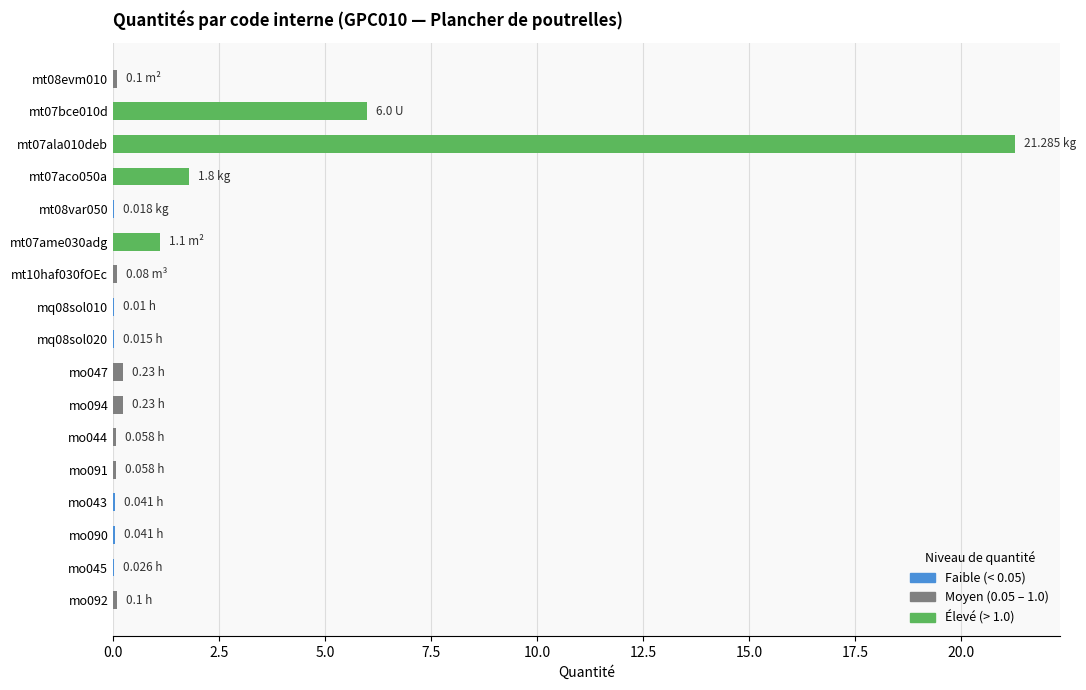

What is the sum of all values?

31.2